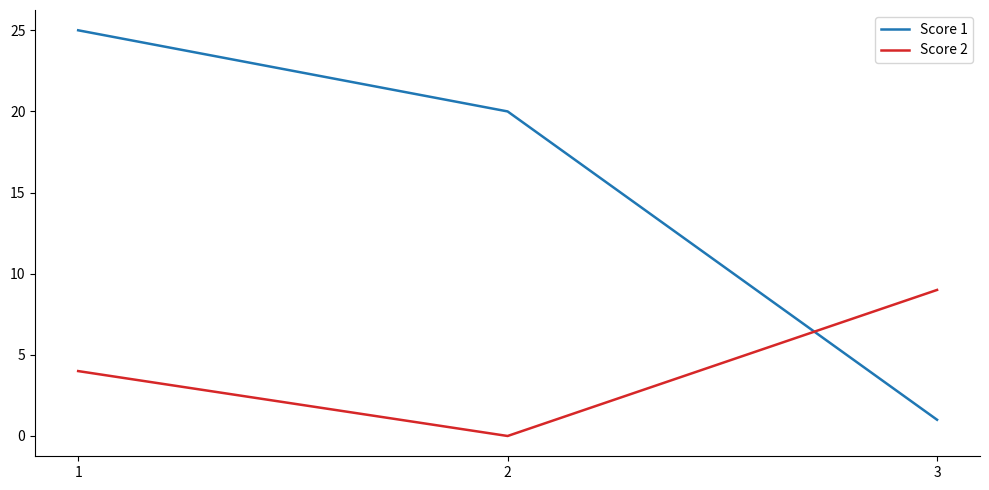

Rank the series at 2 from highest to lowest value.

Score 1, Score 2